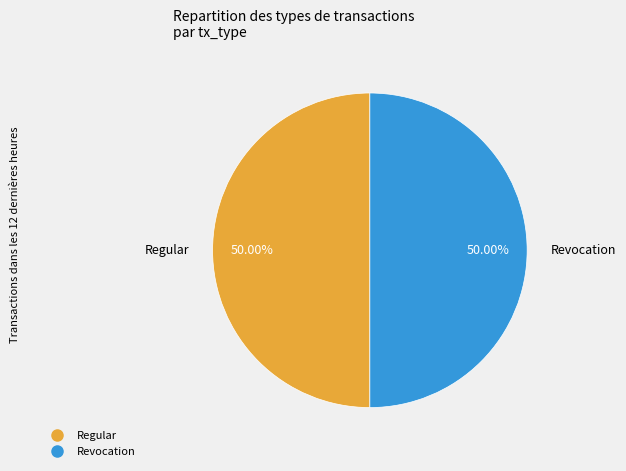

Count the number of slices in the pie.

2